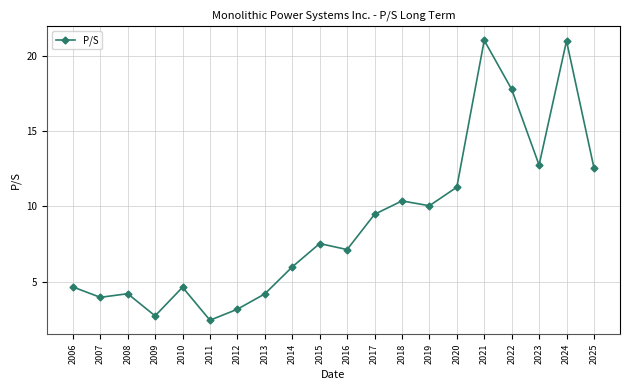

What is the change in value from 2006 to 2015?

+2.9